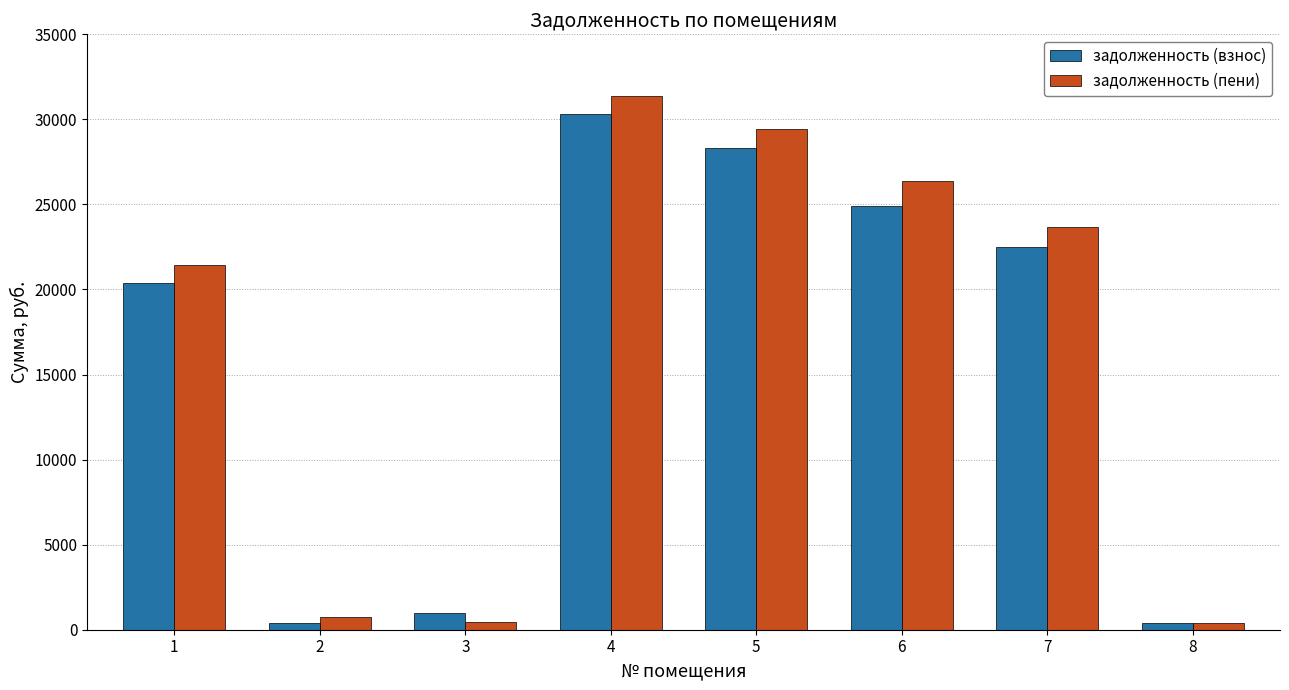

Where is задолженность (пени) nearest to the value 15884?

1